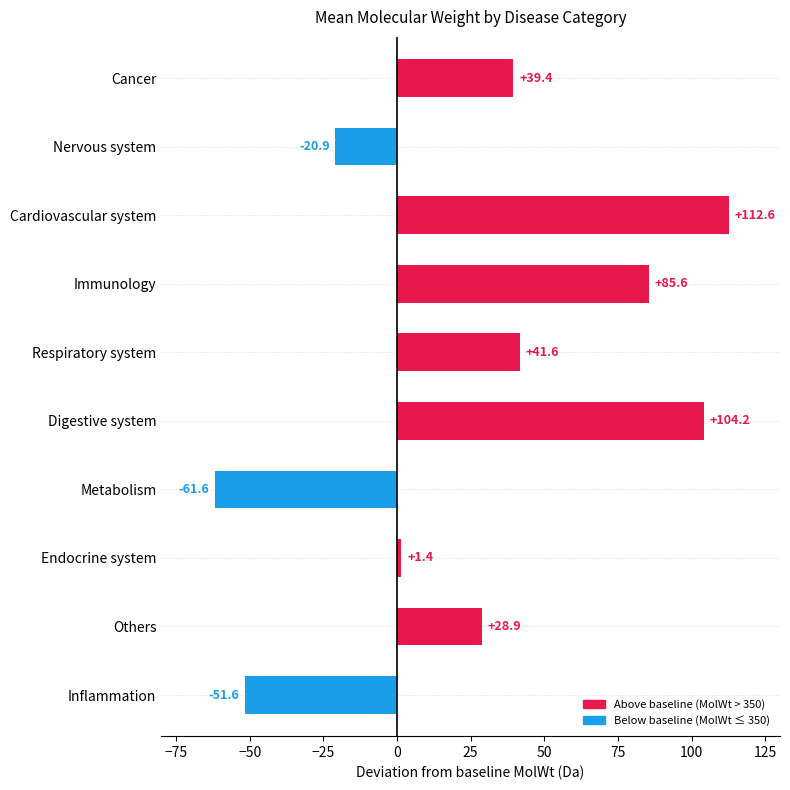

Read the value at Others.

28.9